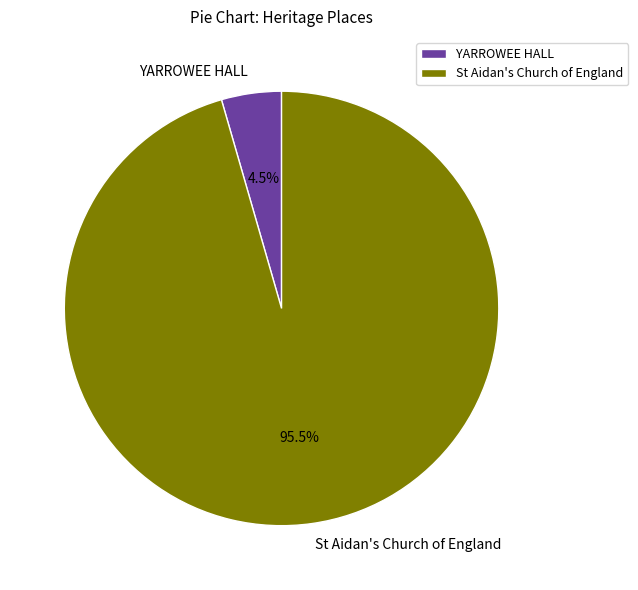

Which has a higher value, St Aidan's Church of England or YARROWEE HALL?

St Aidan's Church of England